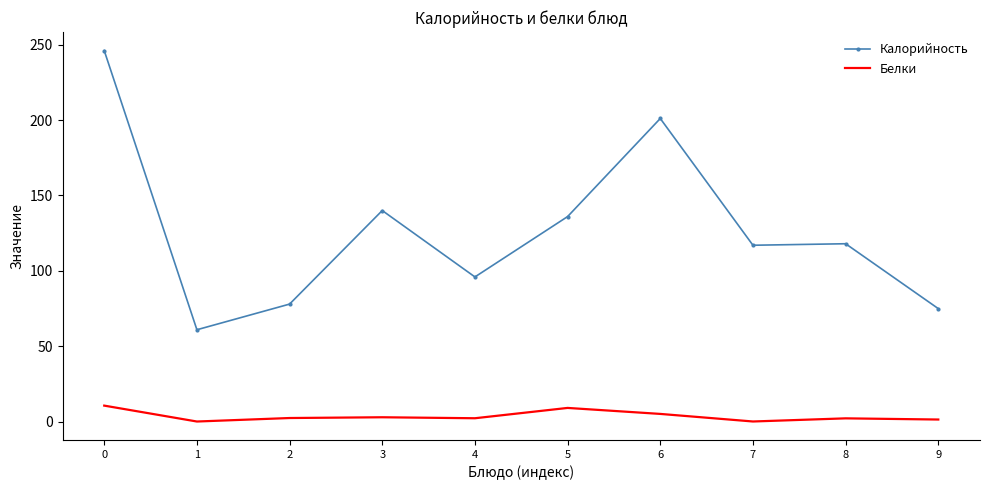

True or false: Белки and Калорийность cross at least once.

False